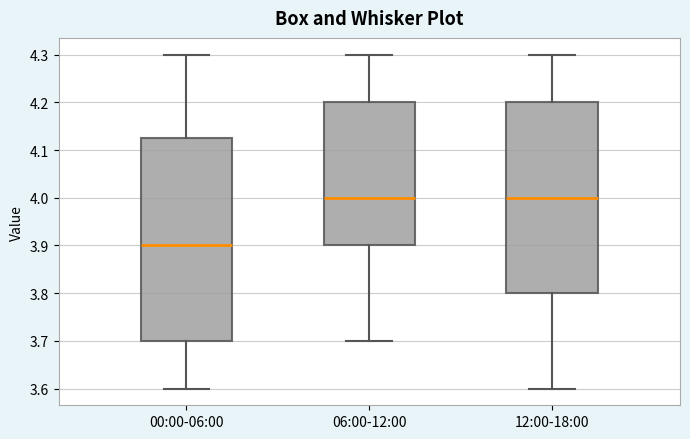

Reading left to right, transcribe this box plot: for each box, give where its median line is, the range the box spans, and where its two whiskers end, as read against the y-axis. The values are not printed on the chart, so give them approximately, as read against the axis.

00:00-06:00: median 3.90, box 3.70 to 4.13, whiskers 3.60 to 4.30
06:00-12:00: median 4.00, box 3.90 to 4.20, whiskers 3.70 to 4.30
12:00-18:00: median 4.00, box 3.80 to 4.20, whiskers 3.60 to 4.30